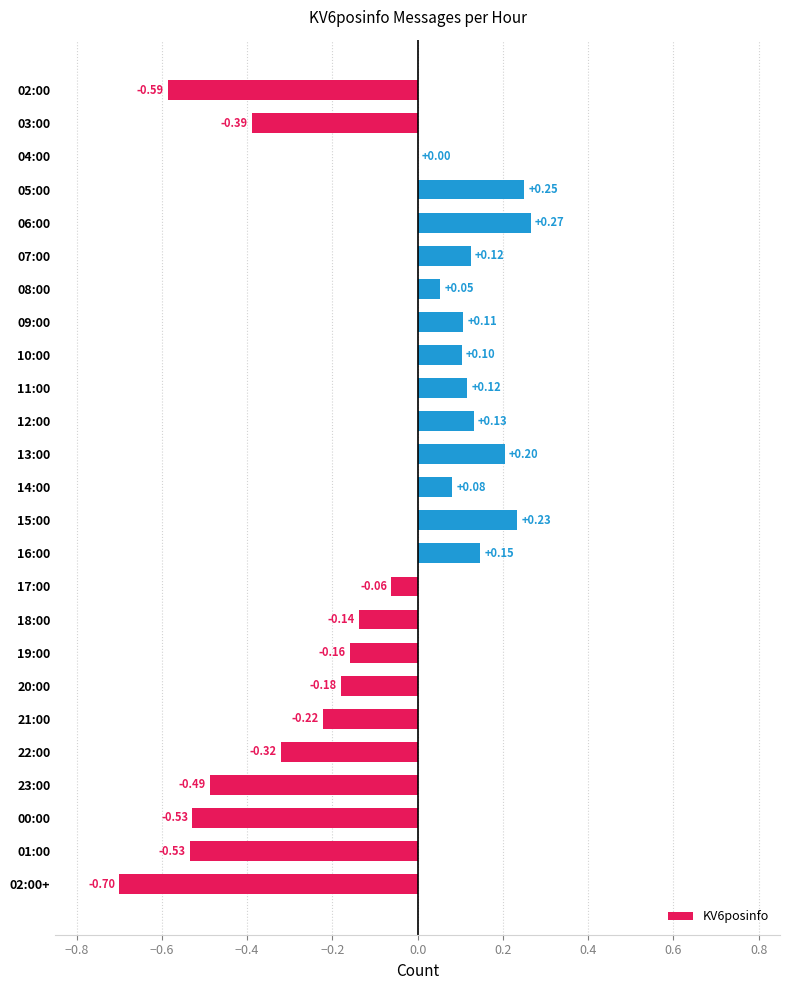

Between 12:00 and 08:00, which is larger?

12:00